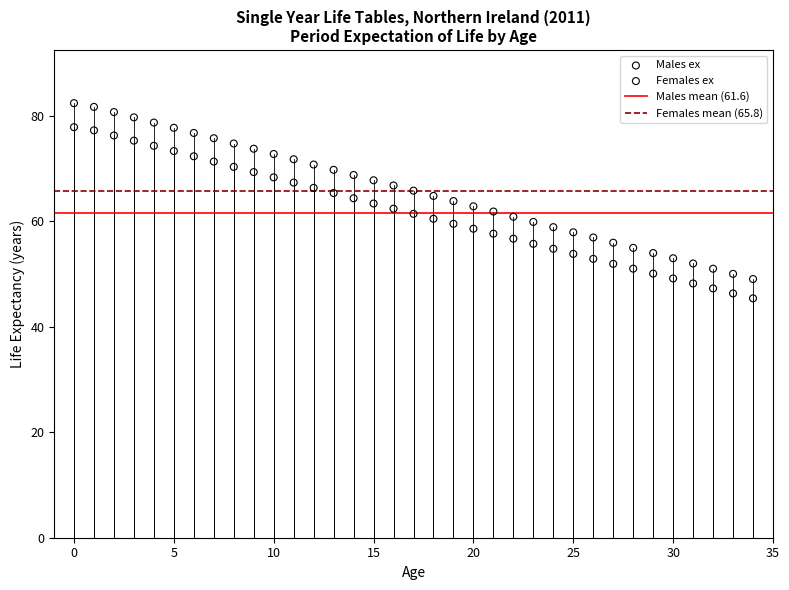

Which series contains the highest Y value?

Females ex